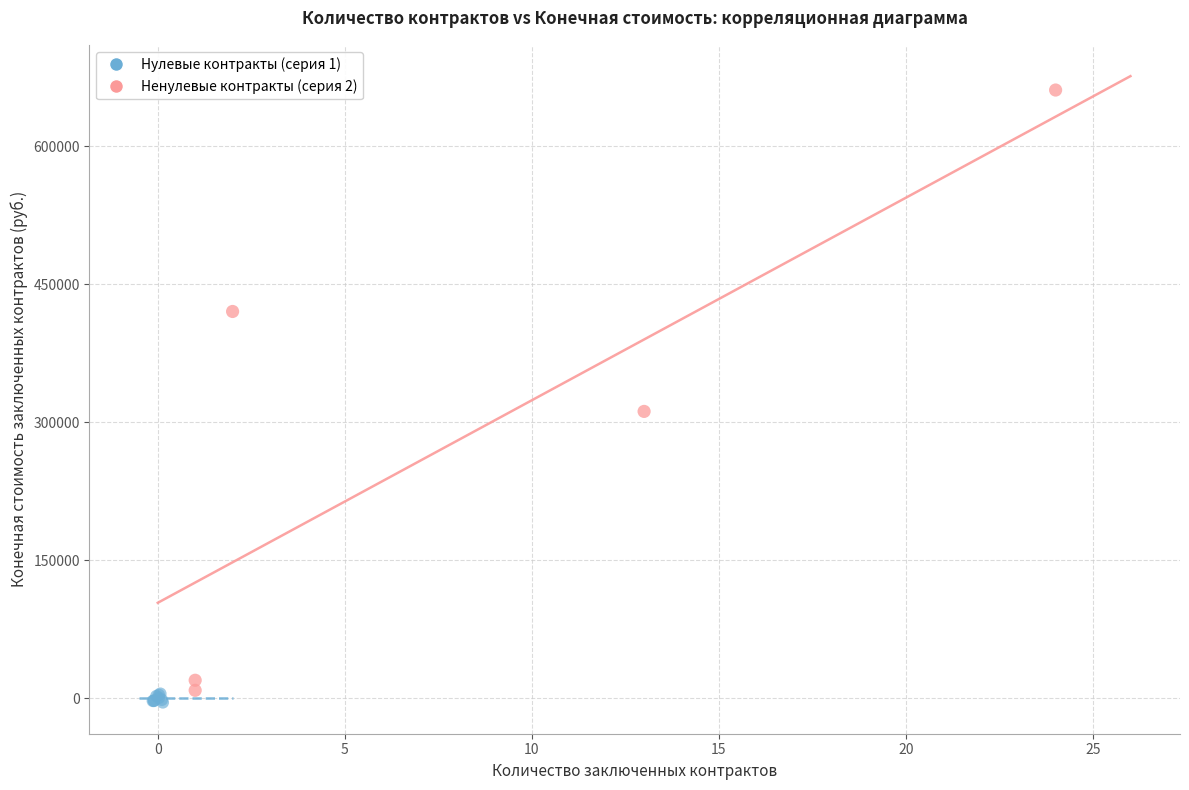

Which series contains the highest Y value?

Ненулевые контракты (серия 2)